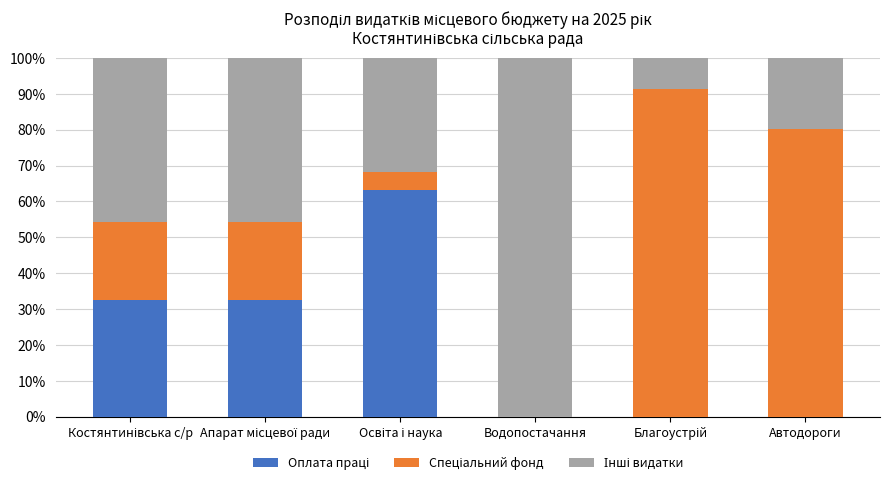

At which label does Інші видатки first exceed 45?

Костянтинівська с/р